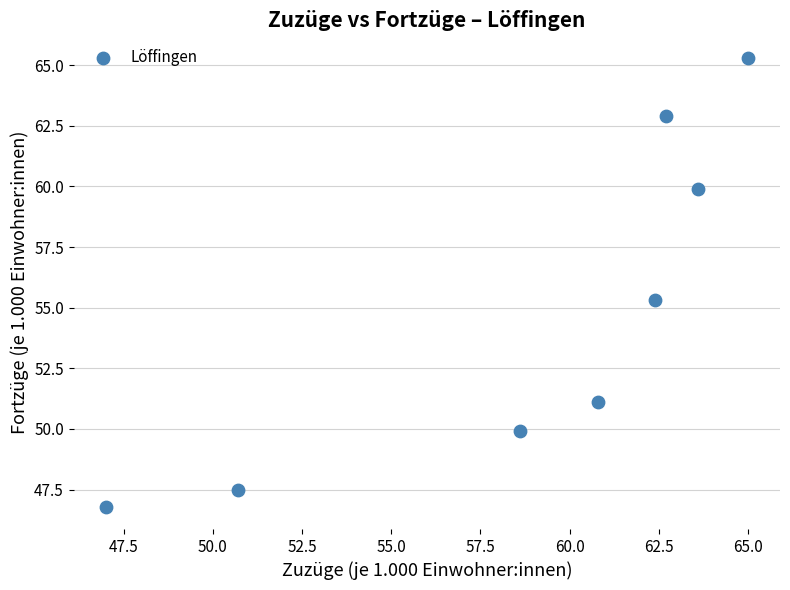

What Y value in the scatter plot is closest to 56?

55.3